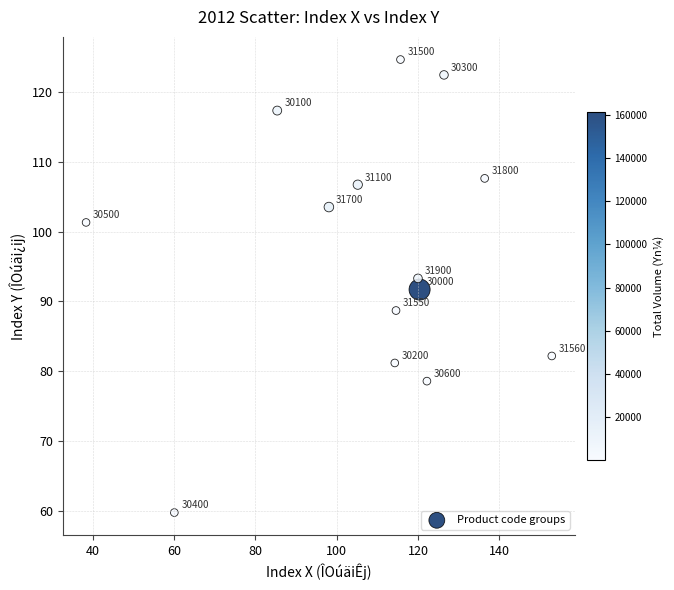

What Y value in the scatter plot is closest to 92?

91.7